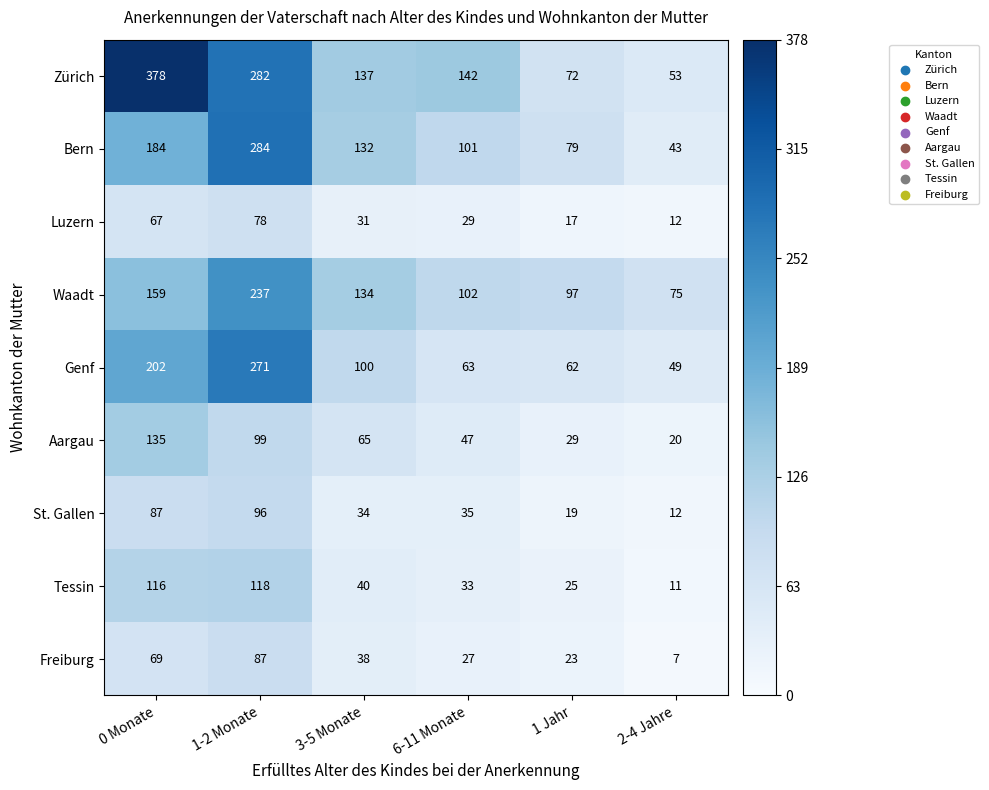

Is it true that Freiburg equals 10 at 6-11 Monate?

False